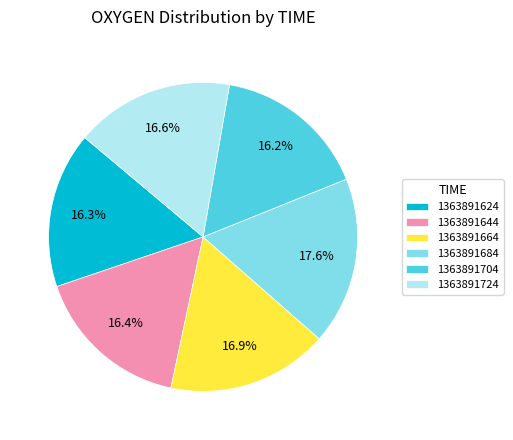

Do 1363891644 and 1363891724 together represent more than half of the pie?

No